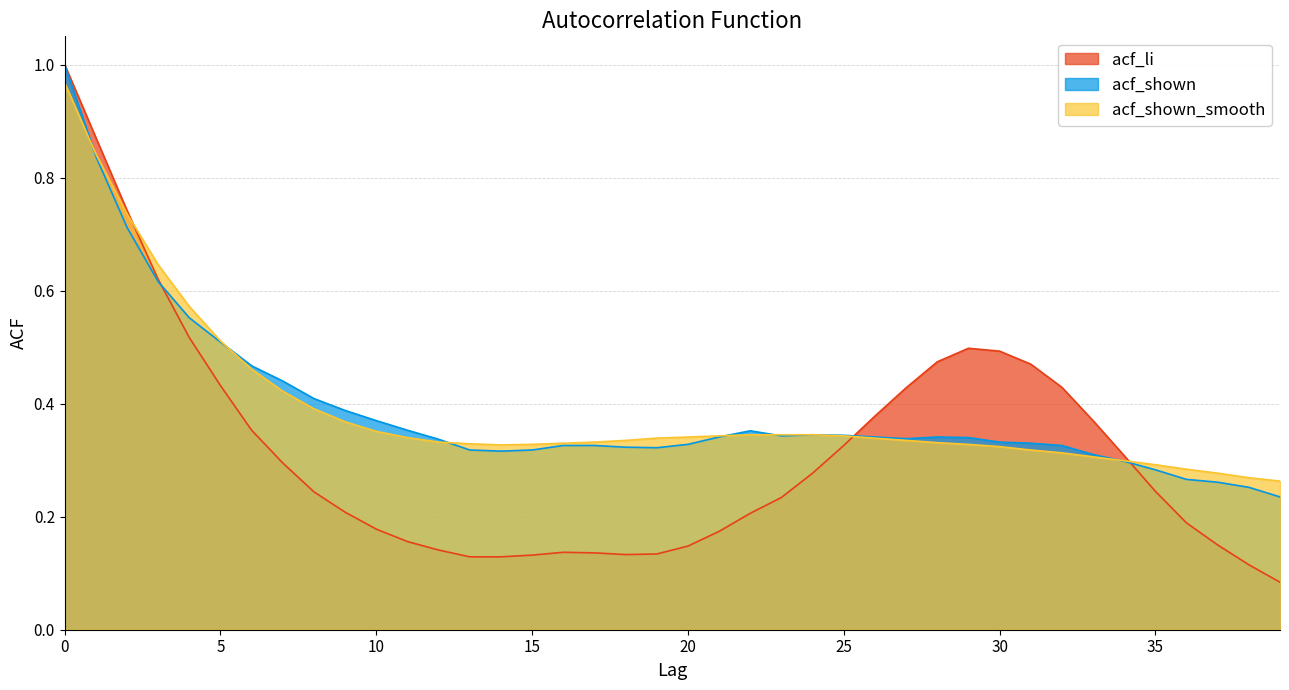

Reading left to right, list all the values displayed in this chart.

acf_li: 0=1.0	1=0.9	2=0.7	3=0.6	4=0.5	5=0.4	6=0.4	7=0.3	8=0.2	9=0.2	10=0.2	11=0.2	12=0.1	13=0.1	14=0.1	15=0.1	16=0.1	17=0.1	18=0.1	19=0.1	20=0.1	21=0.2	22=0.2	23=0.2	24=0.3	25=0.3	26=0.4	27=0.4	28=0.5	29=0.5	30=0.5	31=0.5	32=0.4	33=0.4	34=0.3	35=0.2	36=0.2	37=0.1	38=0.1	39=0.1
acf_shown: 0=1.0	1=0.8	2=0.7	3=0.6	4=0.6	5=0.5	6=0.5	7=0.4	8=0.4	9=0.4	10=0.4	11=0.4	12=0.3	13=0.3	14=0.3	15=0.3	16=0.3	17=0.3	18=0.3	19=0.3	20=0.3	21=0.3	22=0.4	23=0.3	24=0.3	25=0.3	26=0.3	27=0.3	28=0.3	29=0.3	30=0.3	31=0.3	32=0.3	33=0.3	34=0.3	35=0.3	36=0.3	37=0.3	38=0.3	39=0.2
acf_shown_smooth: 0=1.0	1=0.8	2=0.7	3=0.6	4=0.6	5=0.5	6=0.5	7=0.4	8=0.4	9=0.4	10=0.4	11=0.3	12=0.3	13=0.3	14=0.3	15=0.3	16=0.3	17=0.3	18=0.3	19=0.3	20=0.3	21=0.3	22=0.3	23=0.3	24=0.3	25=0.3	26=0.3	27=0.3	28=0.3	29=0.3	30=0.3	31=0.3	32=0.3	33=0.3	34=0.3	35=0.3	36=0.3	37=0.3	38=0.3	39=0.3